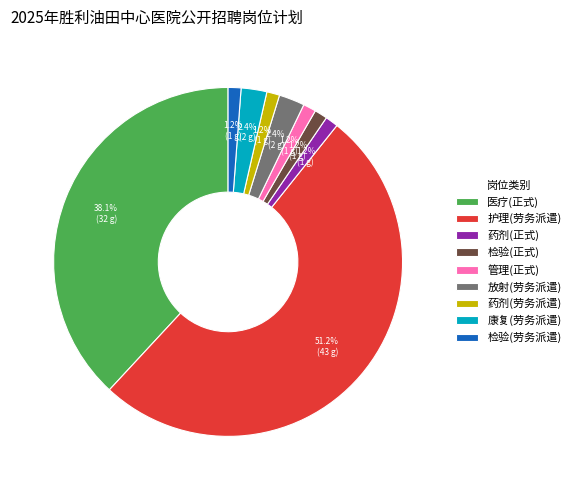

How many segments does this pie chart have?

9